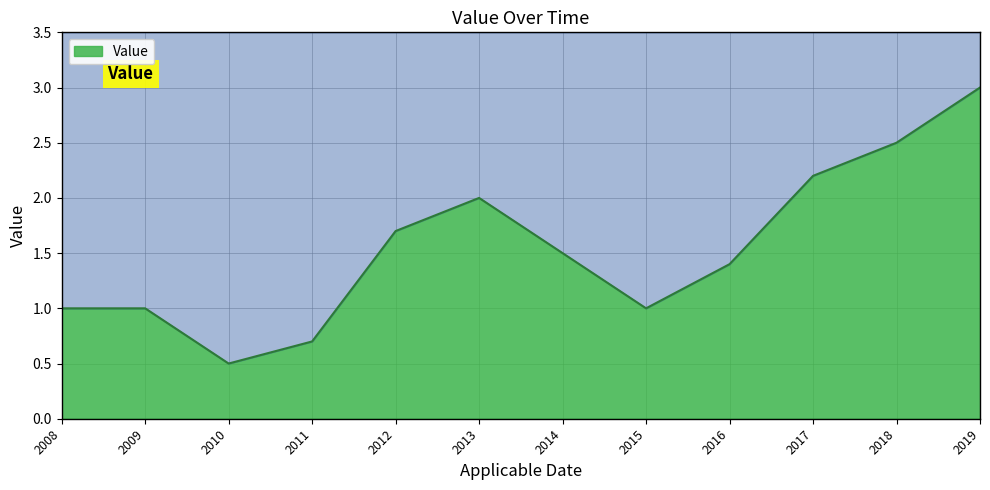

Which label corresponds to the largest value in the chart?

2019